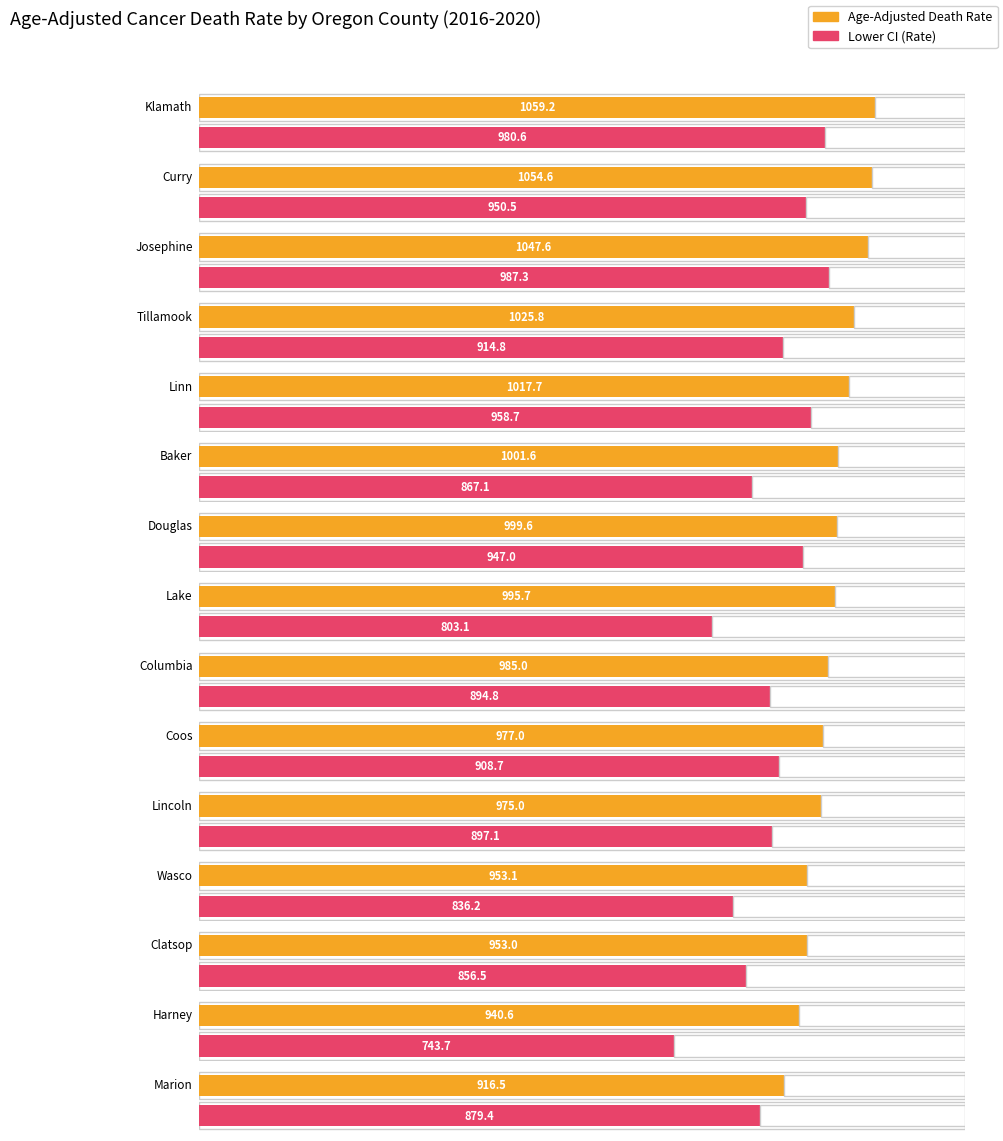

What is the difference between the maximum and minimum values in the Lower CI (Rate) series?

243.6